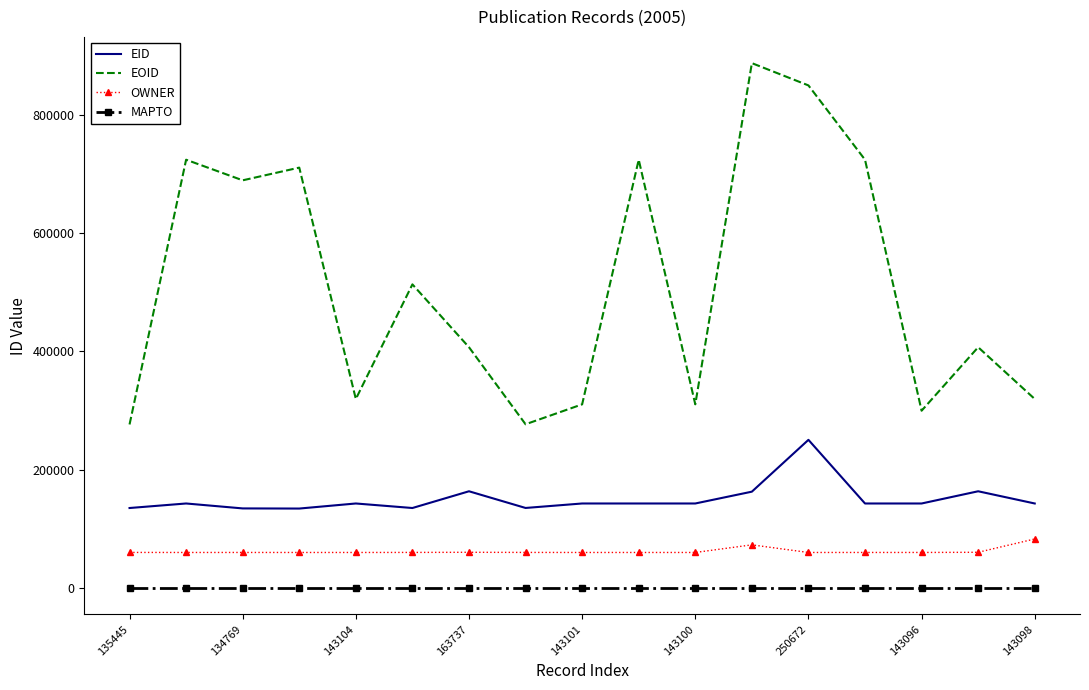

Rank the series by their maximum value, from highest to lowest.

EOID, EID, OWNER, MAPTO